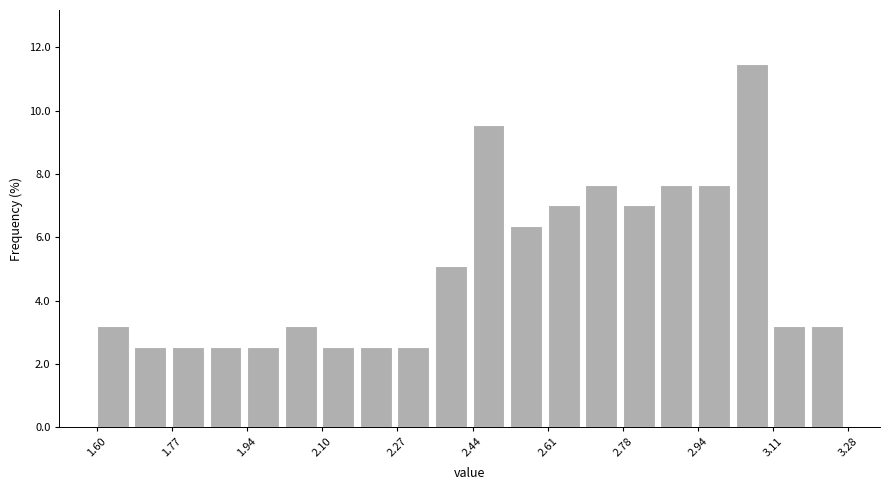

Reading left to right, transcribe this chart: for each bar, give the range it covers on the x-axis and its height. Neither the bar edges nor the heights are printed on the chart, so give them approximately, as read against the axes.

1.600 to 1.684: 3.2
1.684 to 1.768: 2.6
1.768 to 1.852: 2.6
1.852 to 1.936: 2.6
1.936 to 2.020: 2.6
2.020 to 2.104: 3.2
2.104 to 2.188: 2.6
2.188 to 2.272: 2.6
2.272 to 2.356: 2.6
2.356 to 2.440: 5.0
2.440 to 2.524: 9.6
2.524 to 2.608: 6.4
2.608 to 2.692: 7.0
2.692 to 2.776: 7.6
2.776 to 2.860: 7.0
2.860 to 2.944: 7.6
2.944 to 3.028: 7.6
3.028 to 3.112: 11.4
3.112 to 3.196: 3.2
3.196 to 3.280: 3.2